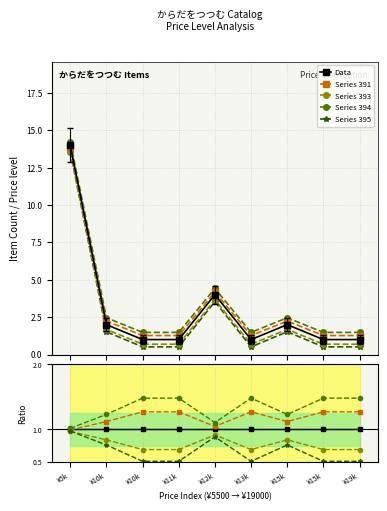

The Series 393 series shows 1.2 at ¥19k. True or false?

False